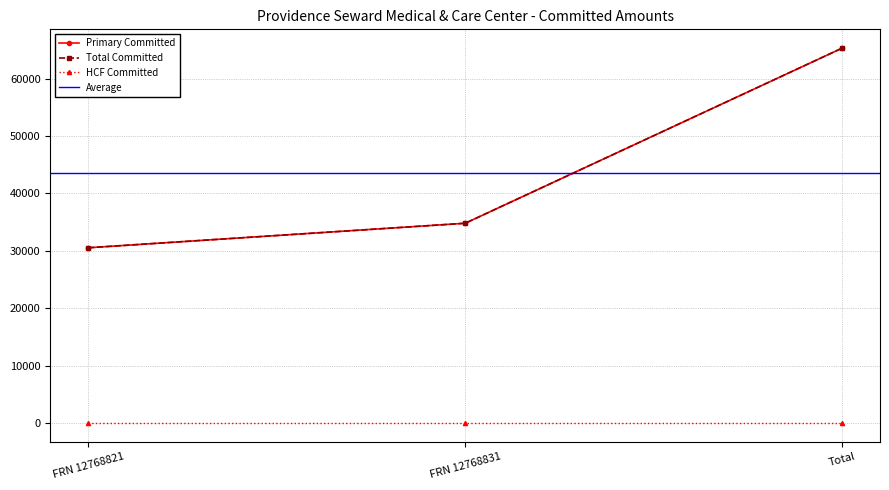

Is this an area chart (filled region under the line)?

No